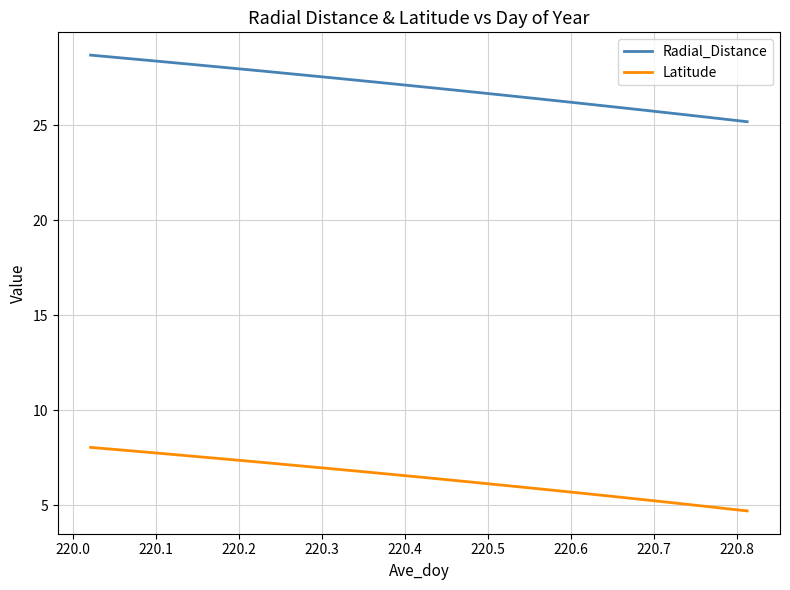

What is the minimum value for Latitude?

4.7